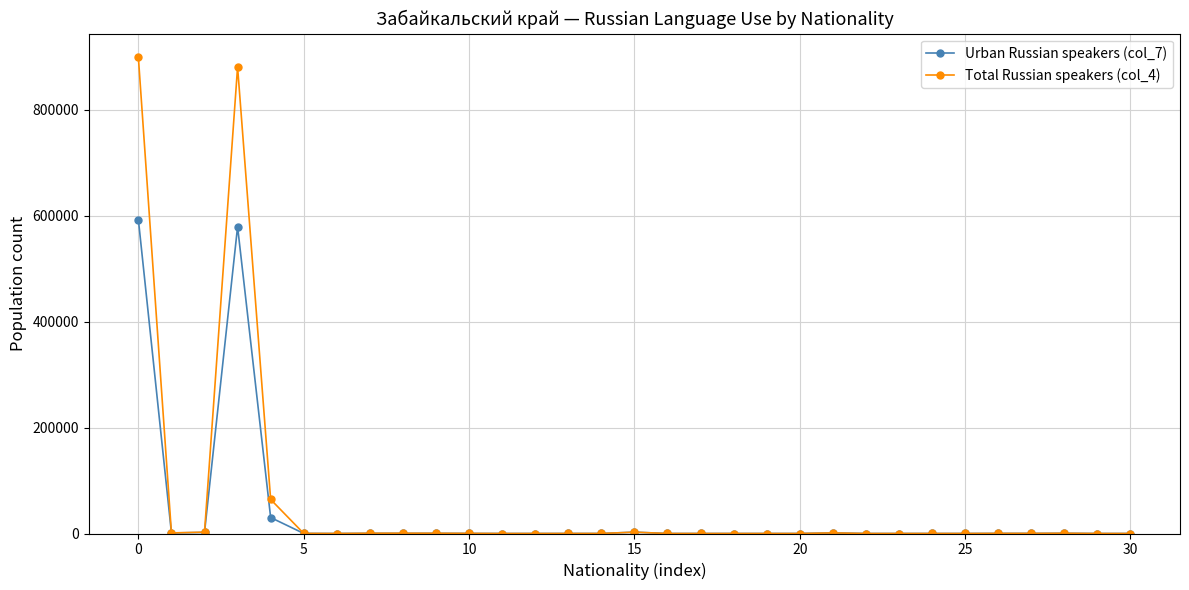

List the series in order of their peak value, lowest first.

Urban Russian speakers (col_7), Total Russian speakers (col_4)